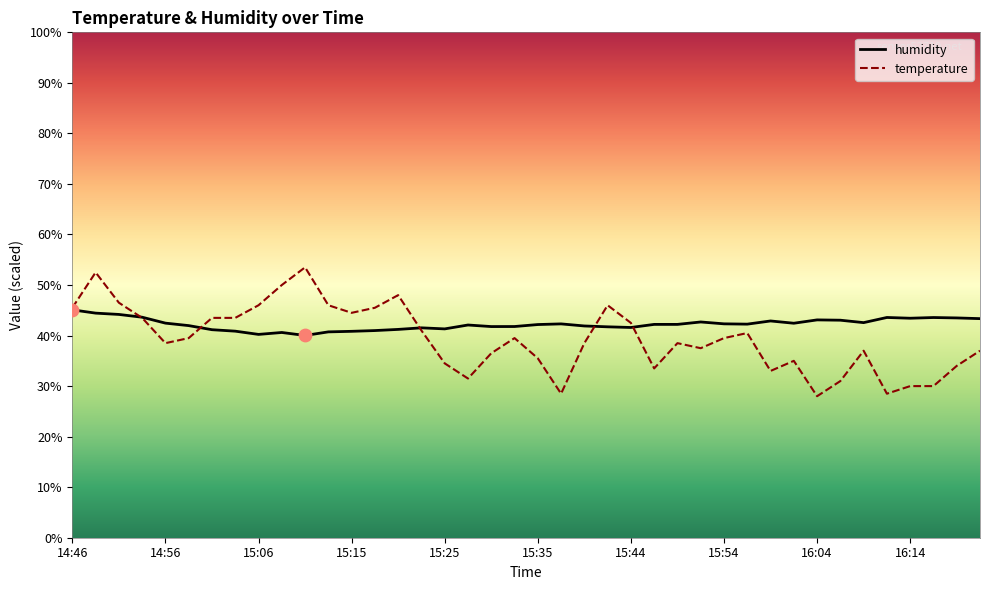

What is the minimum value for temperature?

28.0